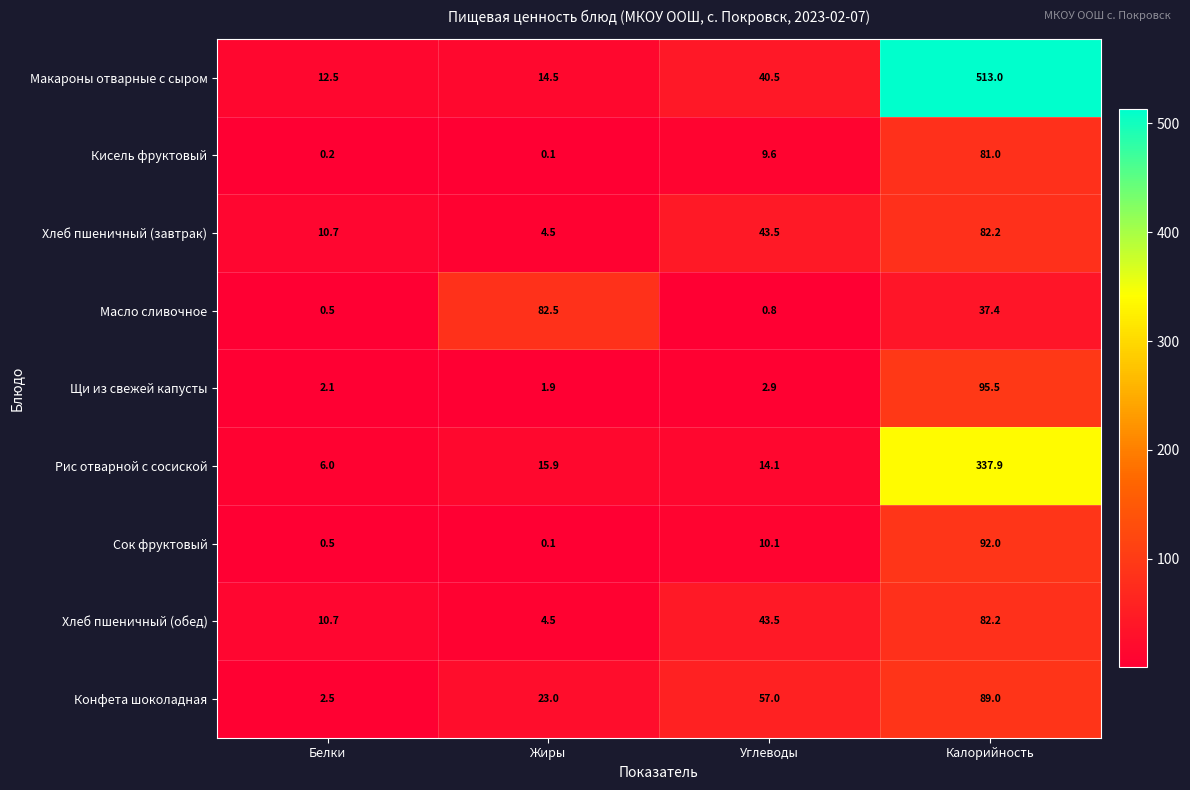

At which category is the sum across all series the highest?

Калорийность